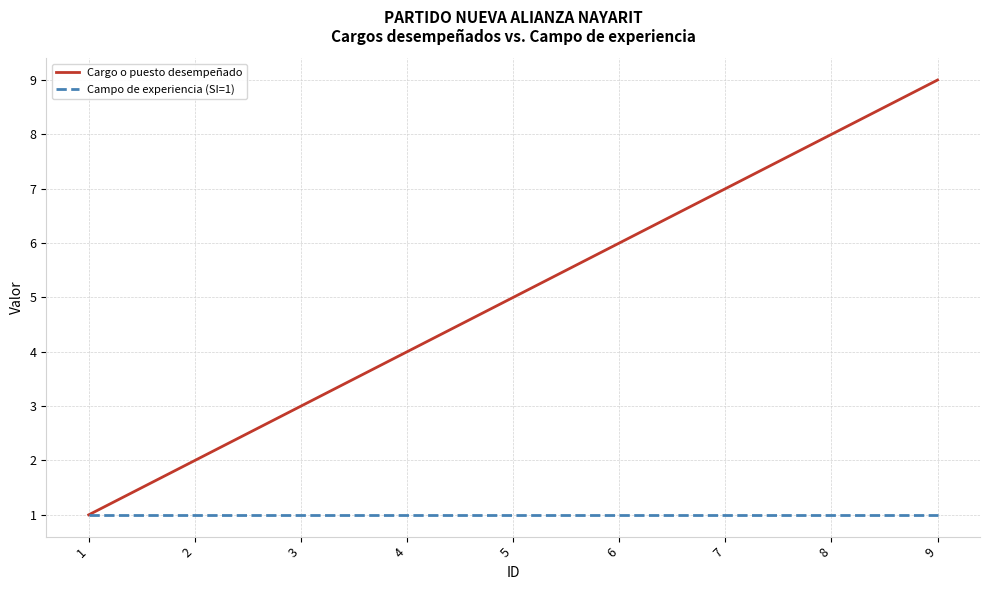

What are all the series names shown in the legend?

Cargo o puesto desempeñado, Campo de experiencia (SI=1)